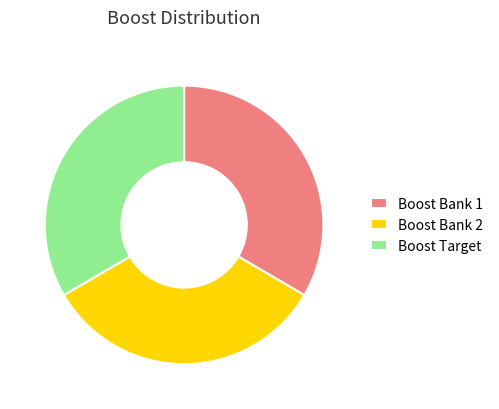

Do Boost Bank 2 and Boost Bank 1 together represent more than half of the pie?

Yes